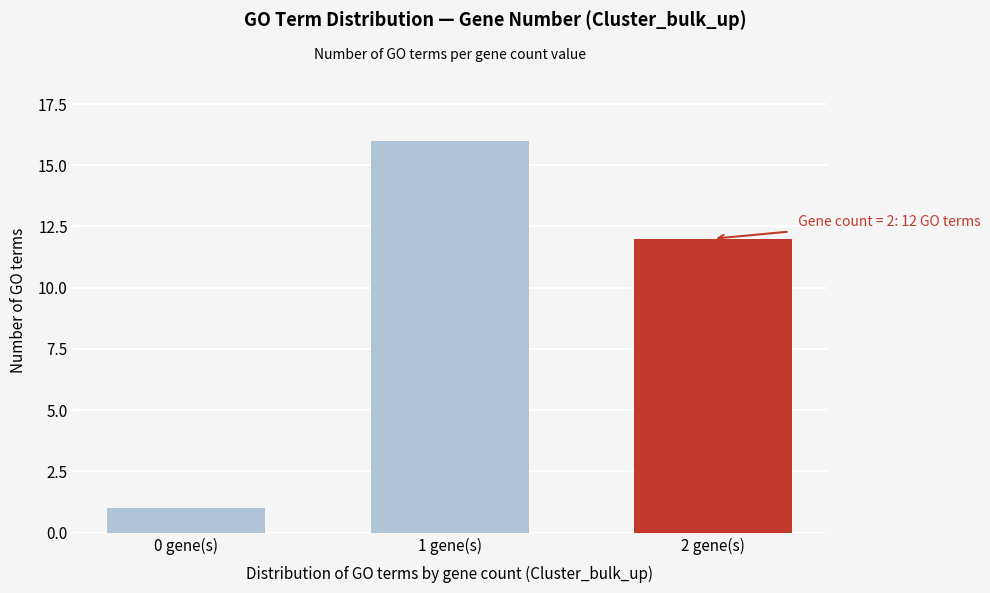

Reading left to right, transcribe all the data shown in this chart.

1	16	12